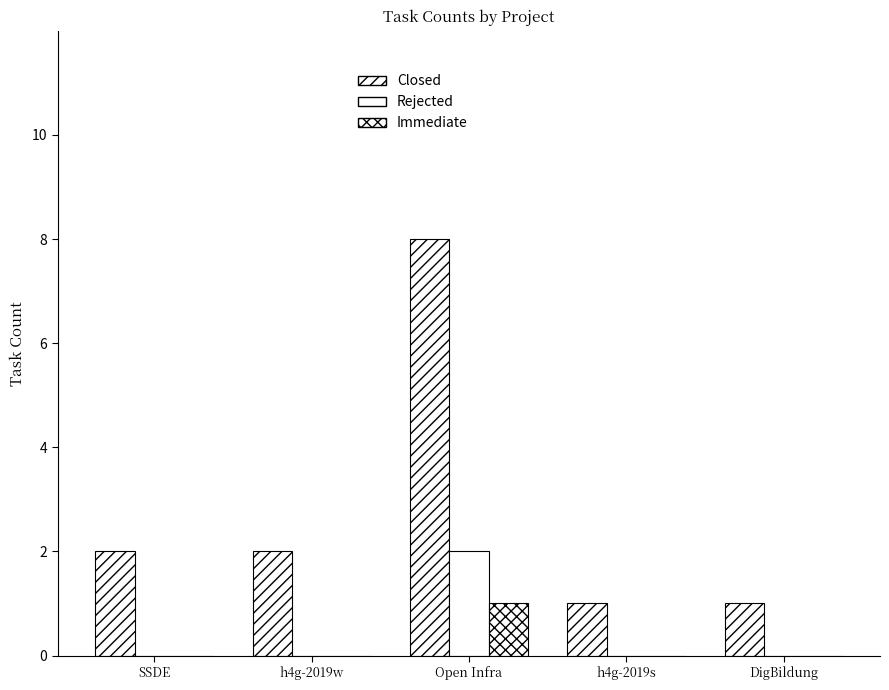

Is the value of Closed at h4g-2019w greater than the value of Immediate at SSDE?

Yes